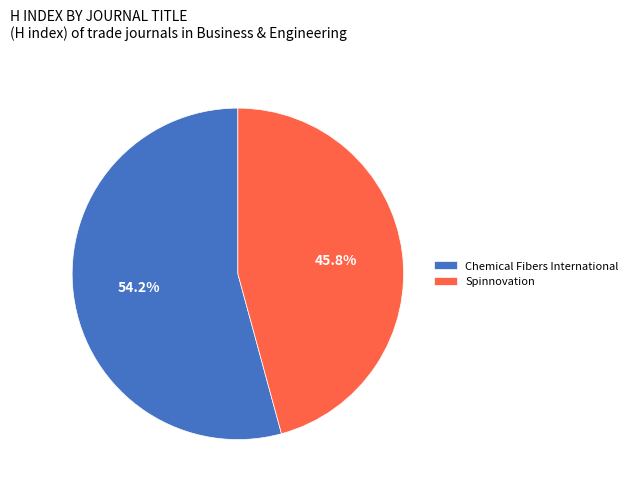

To the nearest percent, what is the combined percentage of Chemical Fibers International and Spinnovation?

100%